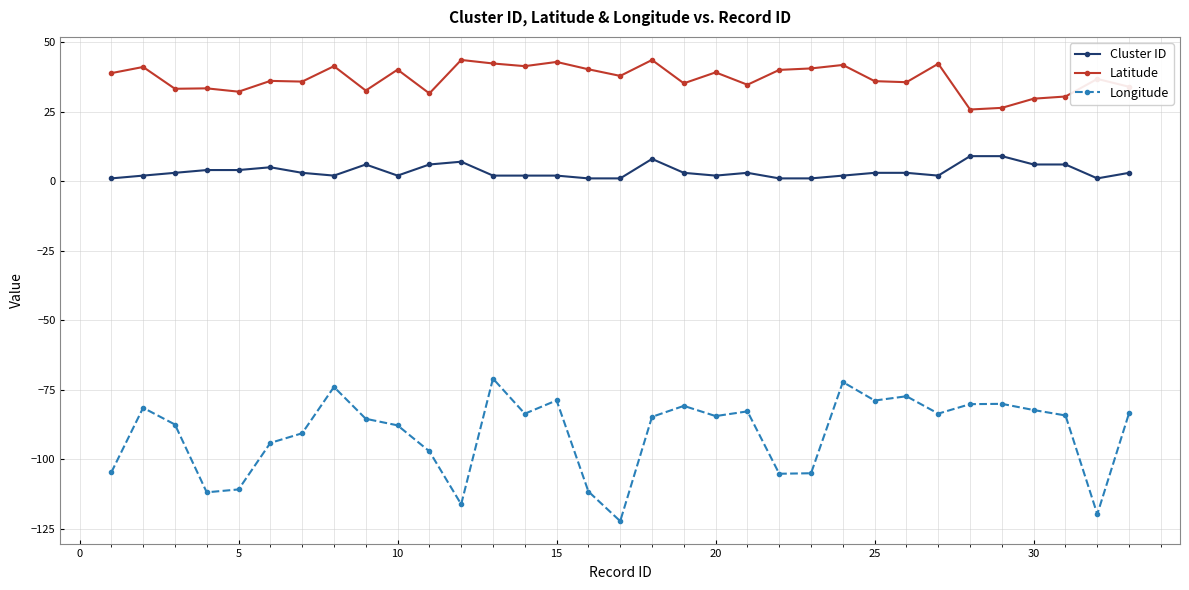

List the series in order of their overall mean, highest first.

Latitude, Cluster ID, Longitude